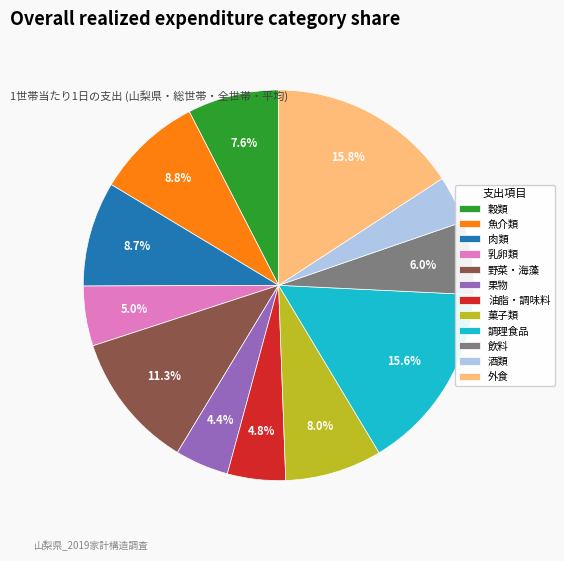

What is the ratio of the value at 飲料 to the value at 魚介類?

0.7